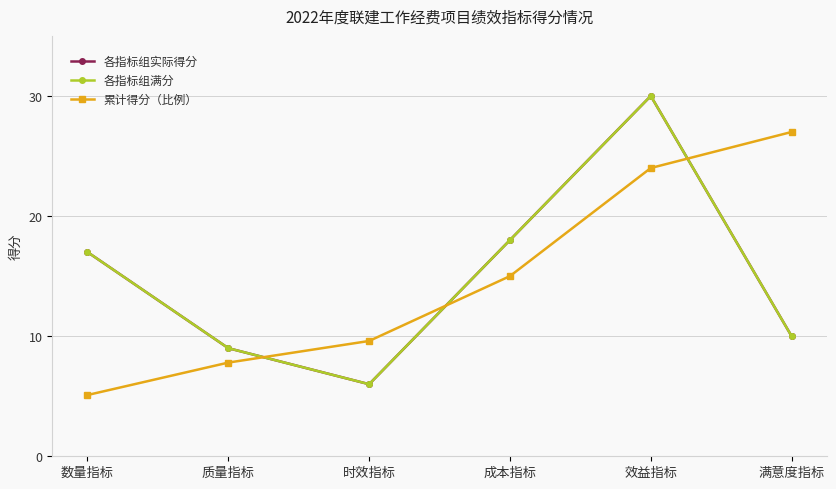

Is this an area chart (filled region under the line)?

No